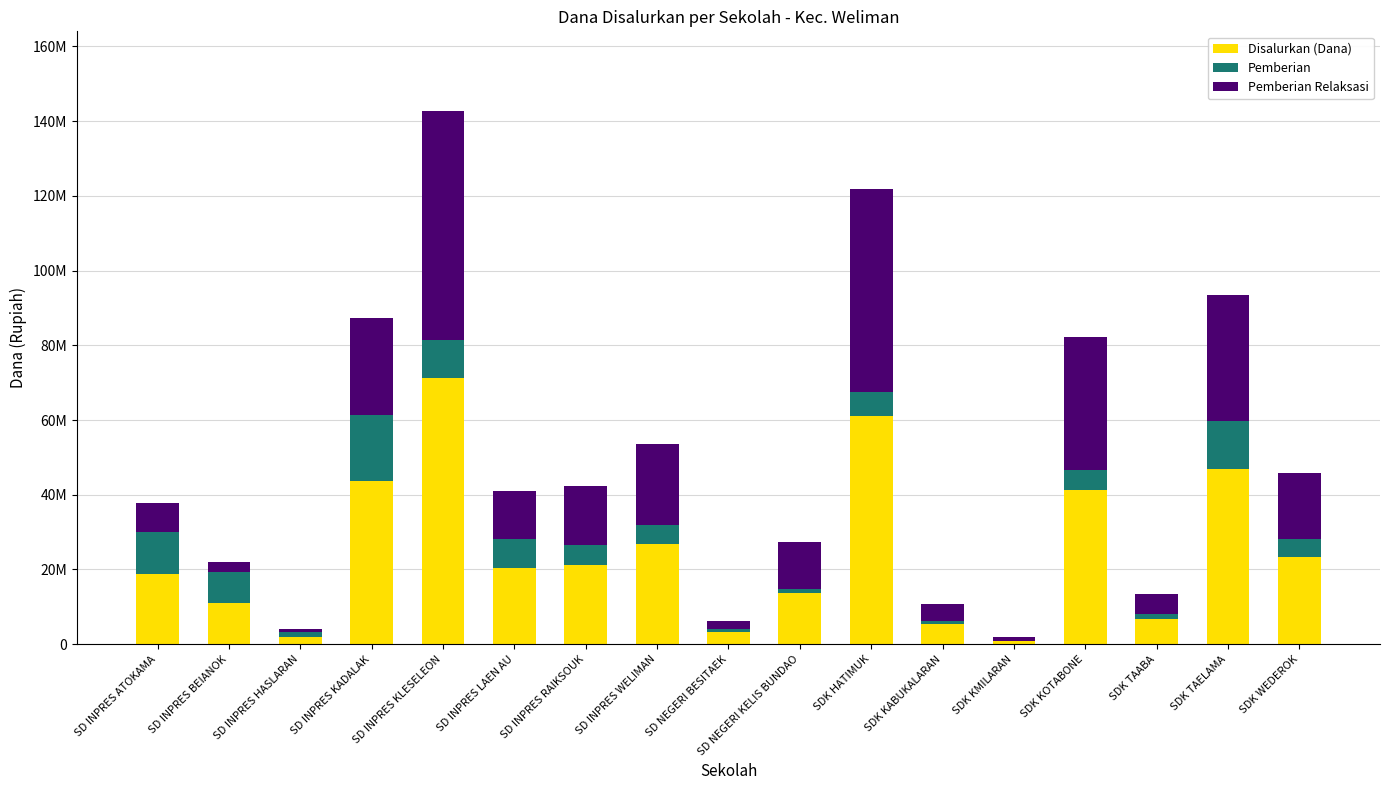

What is the average value of the Pemberian series?

5929412